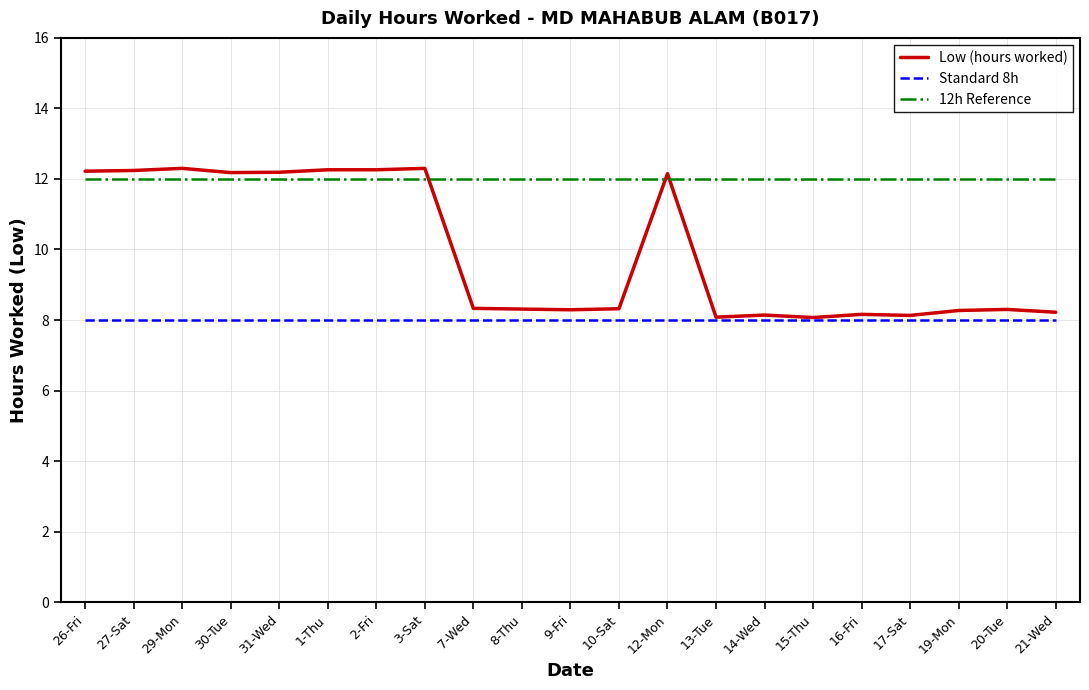

Between 2-Fri and 21-Wed, which is larger?

2-Fri